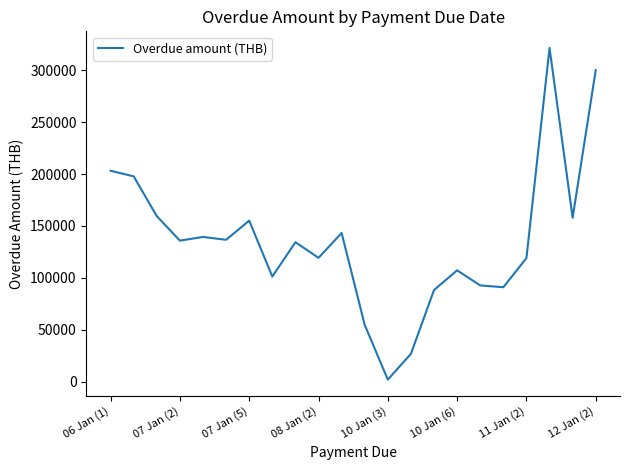

What is the maximum value shown in the chart?

321640